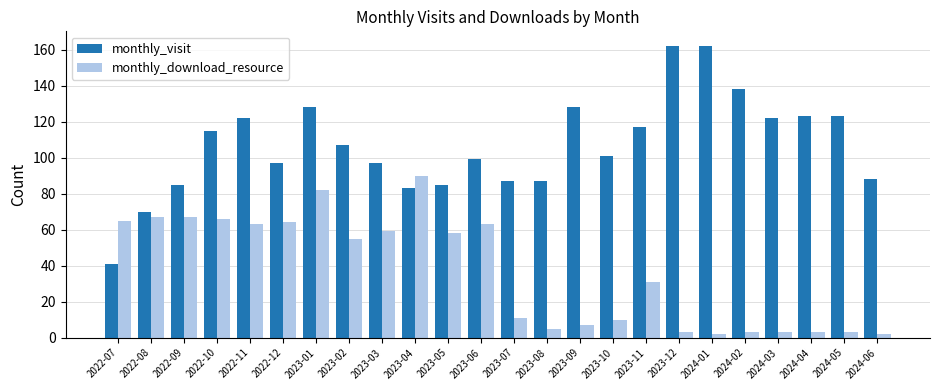

Reading left to right, transcribe all the data shown in this chart.

monthly_visit: 2022-07=41	2022-08=70	2022-09=85	2022-10=115	2022-11=122	2022-12=97	2023-01=128	2023-02=107	2023-03=97	2023-04=83	2023-05=85	2023-06=99	2023-07=87	2023-08=87	2023-09=128	2023-10=101	2023-11=117	2023-12=162	2024-01=162	2024-02=138	2024-03=122	2024-04=123	2024-05=123	2024-06=88
monthly_download_resource: 2022-07=65	2022-08=67	2022-09=67	2022-10=66	2022-11=63	2022-12=64	2023-01=82	2023-02=55	2023-03=59	2023-04=90	2023-05=58	2023-06=63	2023-07=11	2023-08=5	2023-09=7	2023-10=10	2023-11=31	2023-12=3	2024-01=2	2024-02=3	2024-03=3	2024-04=3	2024-05=3	2024-06=2